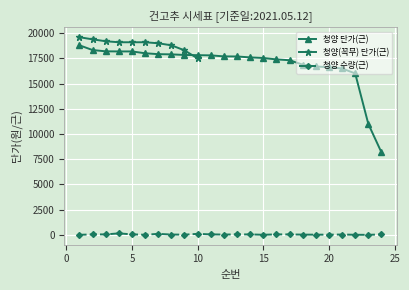

The value of 청양 단가(근) at 18 is 25408.9. True or false?

False